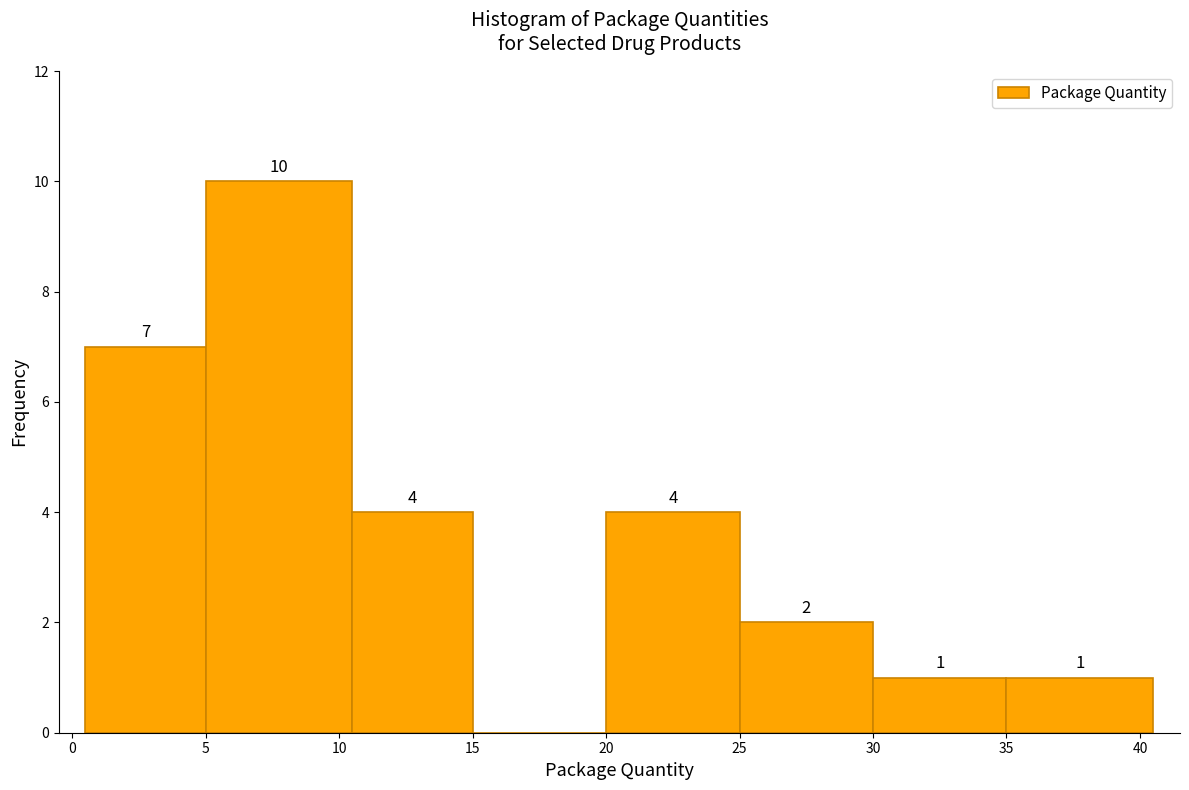

Over which range of the x-axis is the bar tallest?

5.0 to 10.5